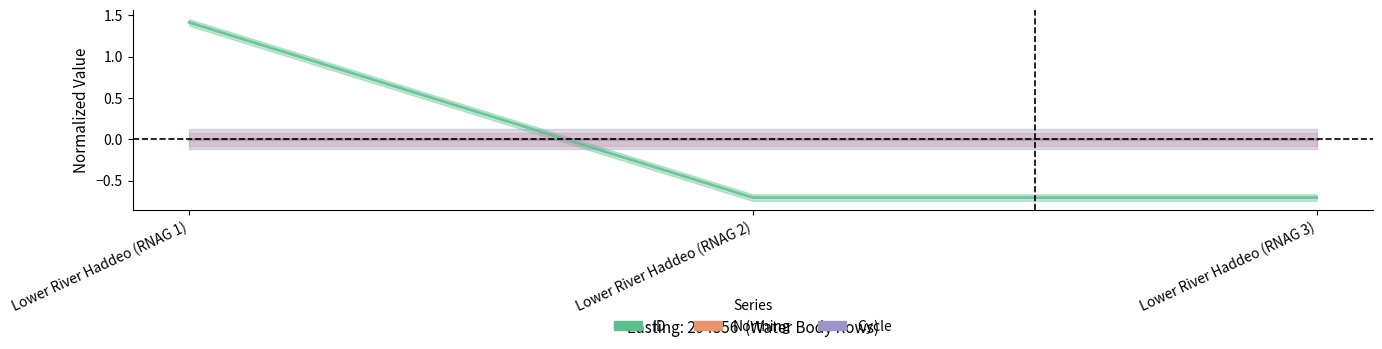

At how many categories does at least one series exceed 0?

1